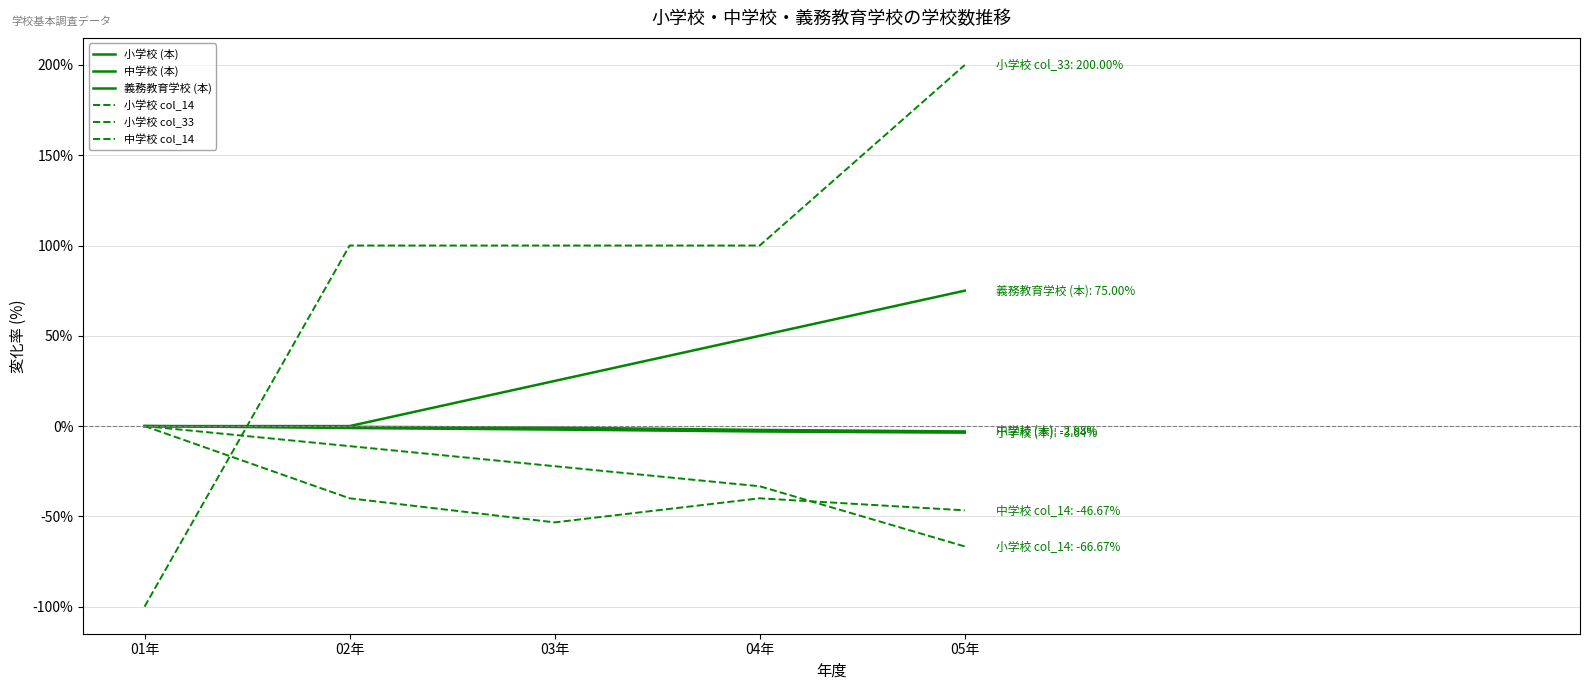

Does the chart have visible grid lines?

Yes